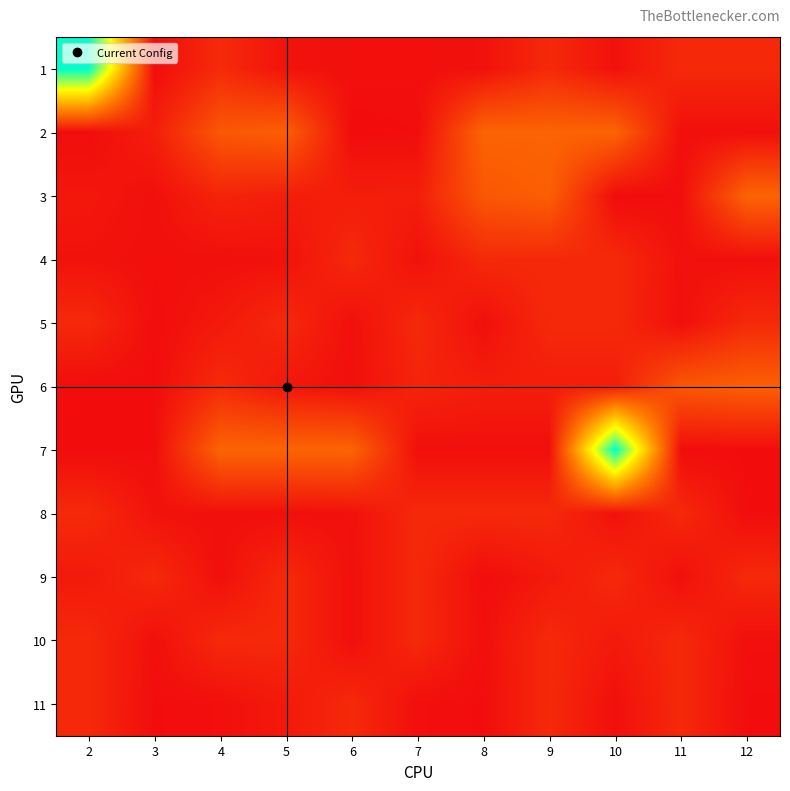

What is the spread (max minus min) of values at 2?

756000.0